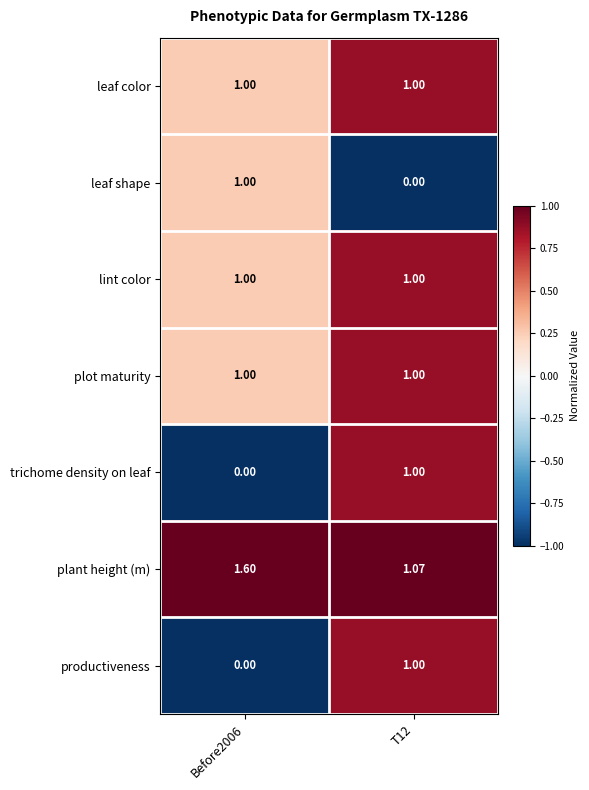

Which series has the largest total across all categories?

plant height (m)